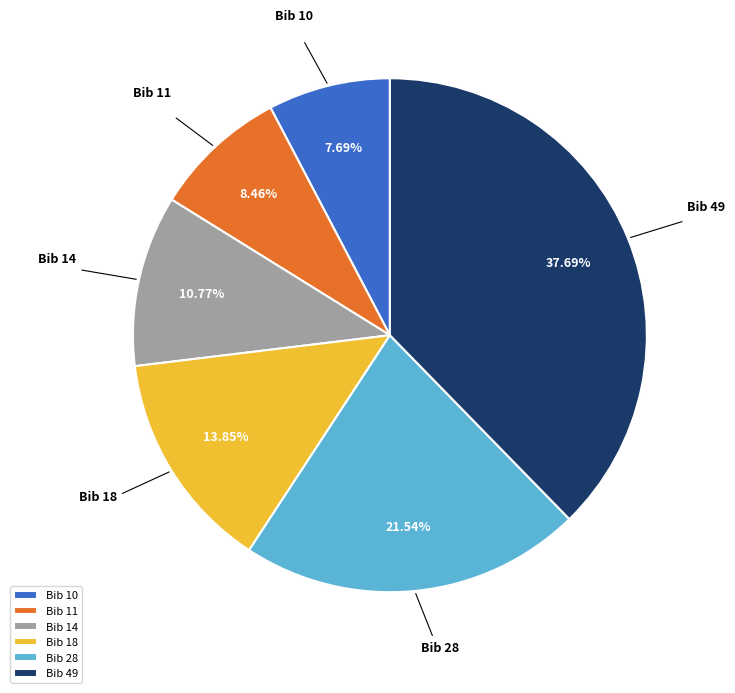

How many slices are in this pie chart?

6